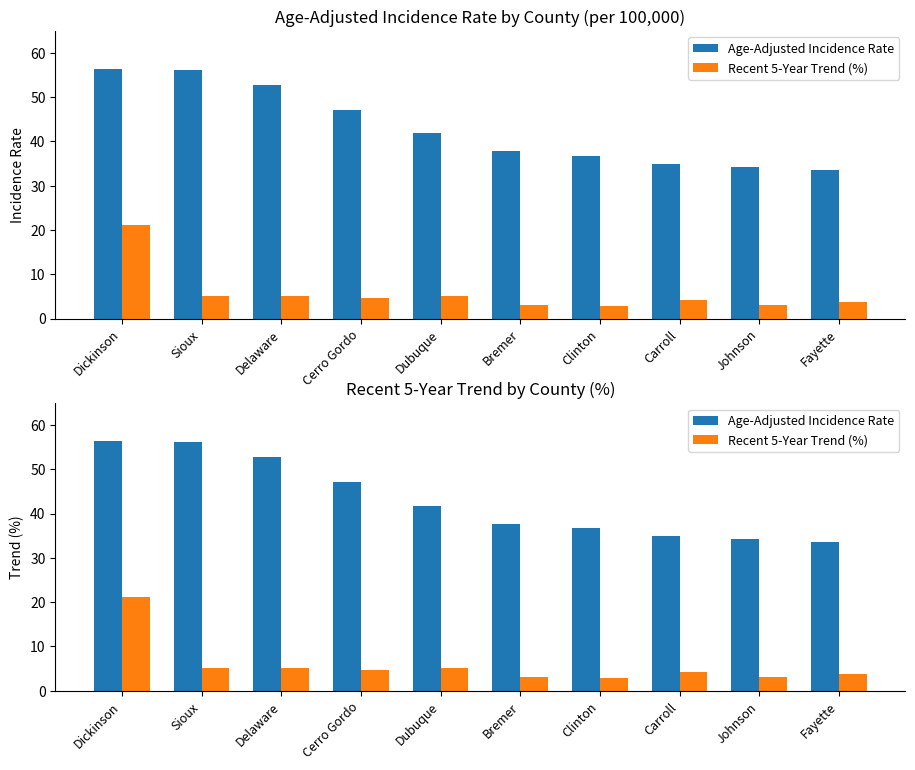

Where does the Recent 5-Year Trend (%) series first go above 4?

Dickinson